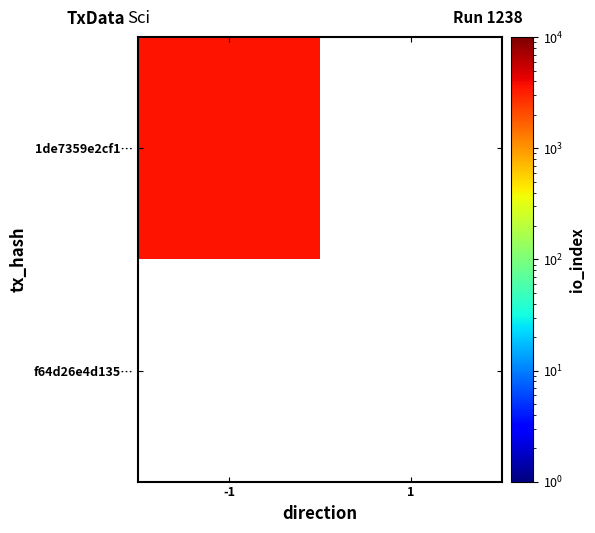

Reading left to right, what are all the values shown in this chart?

1de7359e2cf1…: -1=3552	1=0
f64d26e4d135…: -1=0	1=0